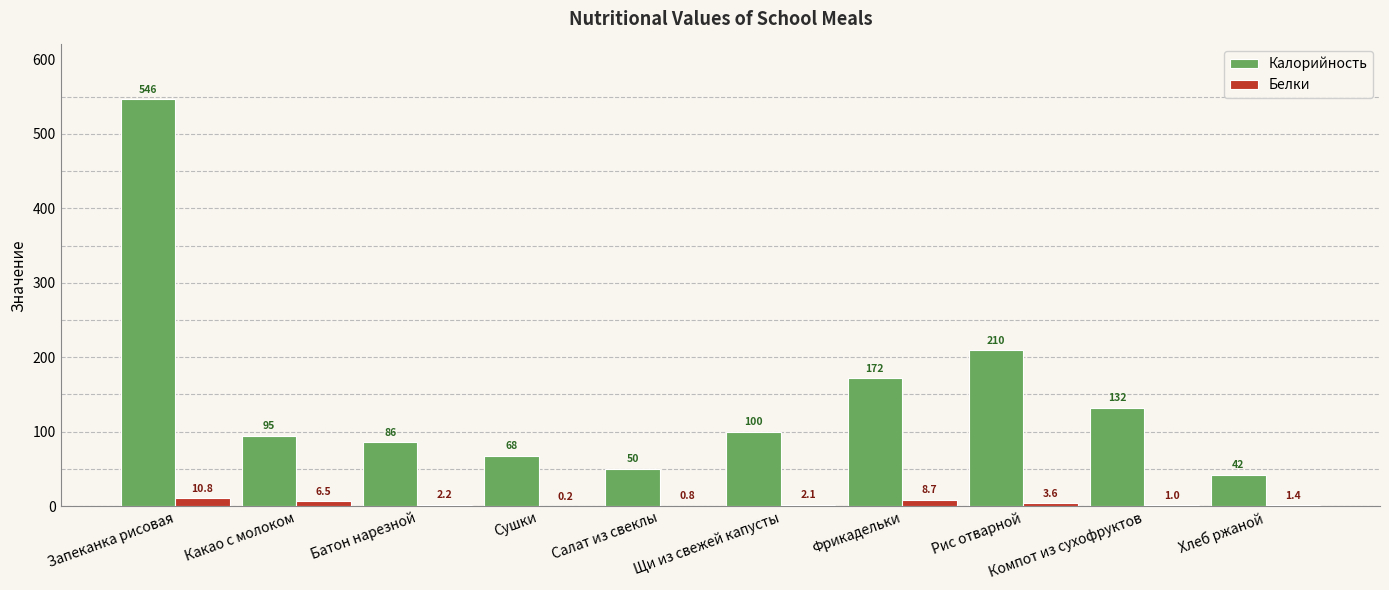

Which category has the highest value in the Белки series?

Запеканка рисовая